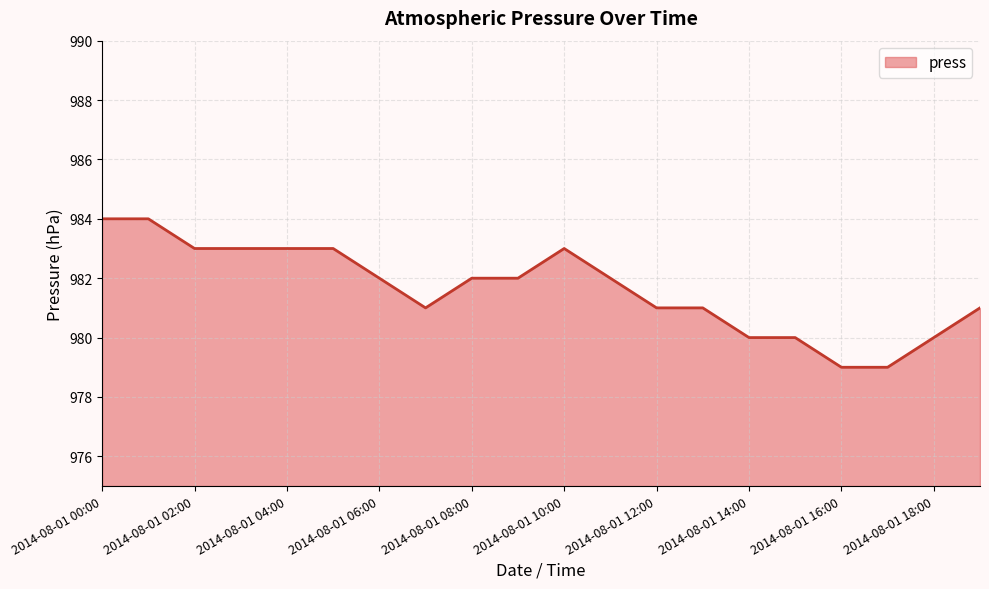

Reading left to right, what are all the values shown in this chart?

984	984	983	983	983	983	982	981	982	982	983	982	981	981	980	980	979	979	980	981